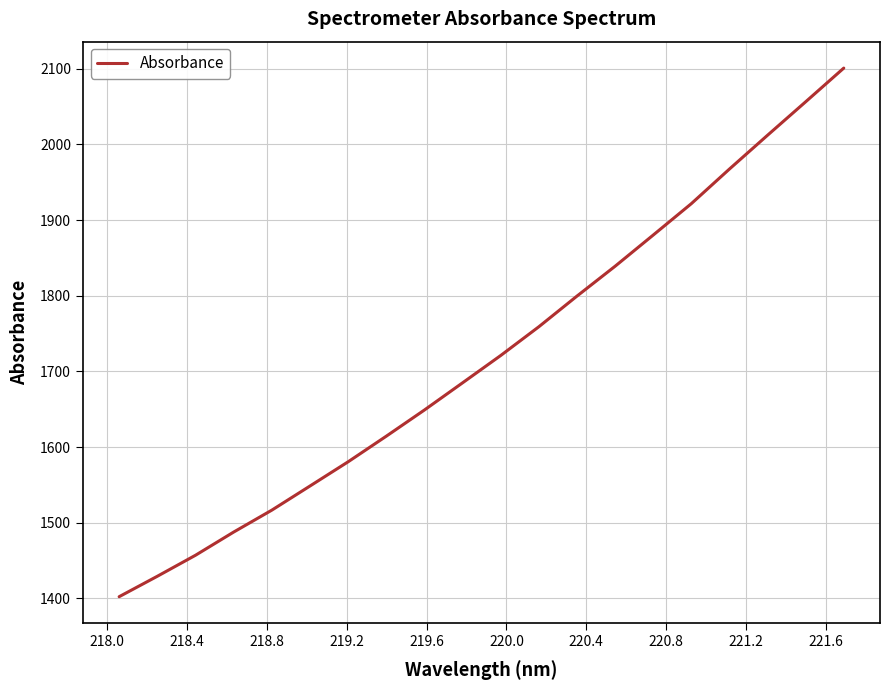

What is the maximum value shown in the chart?

2100.8